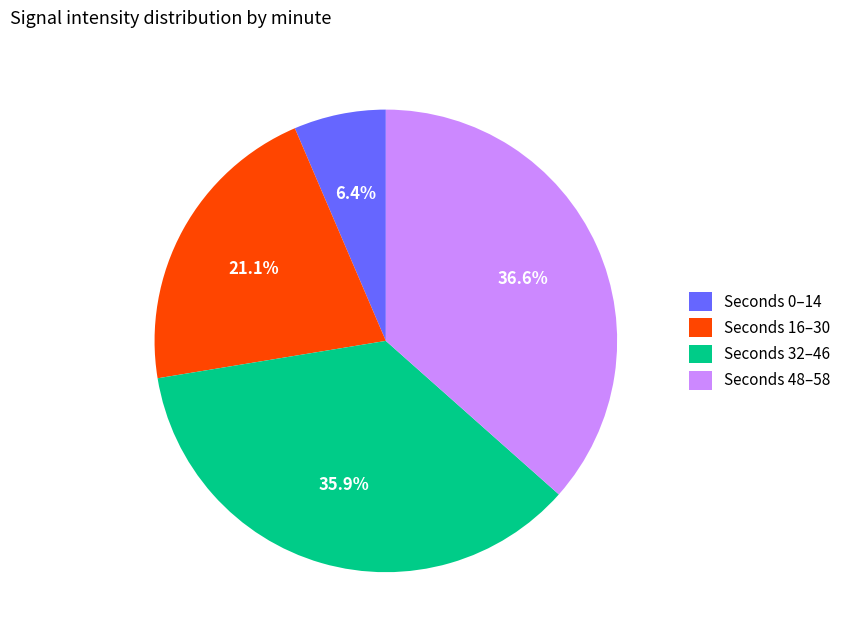

Which category has the smallest portion of the pie?

Seconds 0–14